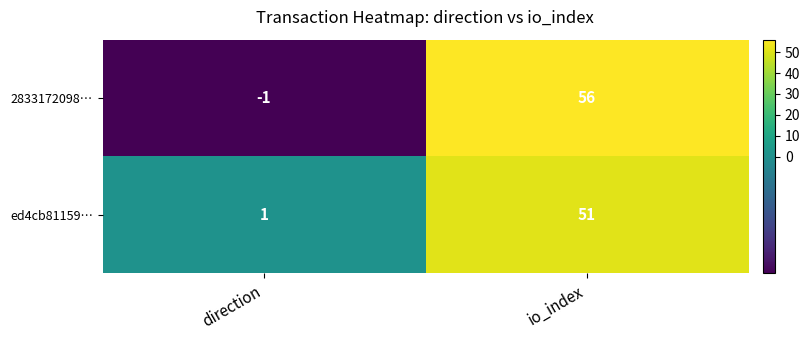

What is the average value of the 2833172098… series?

28